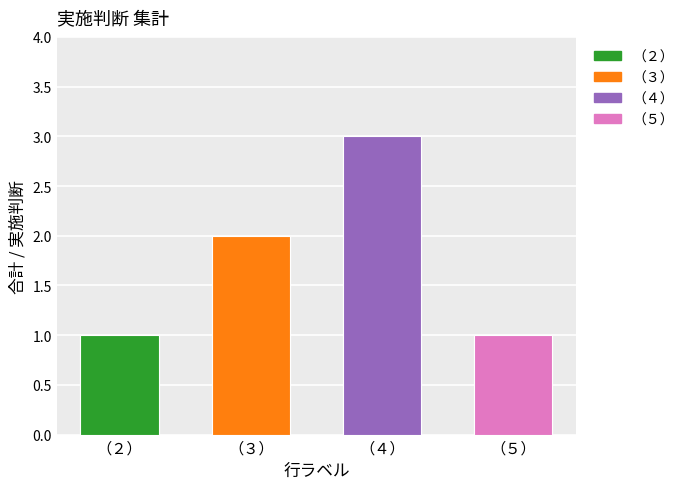

What is the difference between the values at （４） and （３）?

1